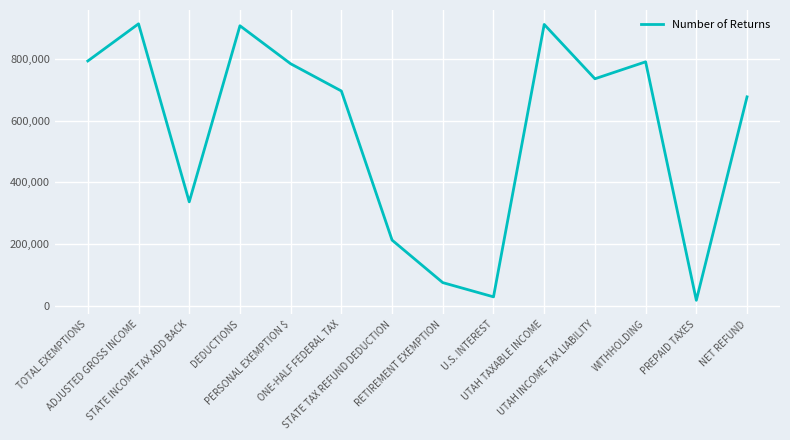

What is the difference between the maximum and minimum values?

893627